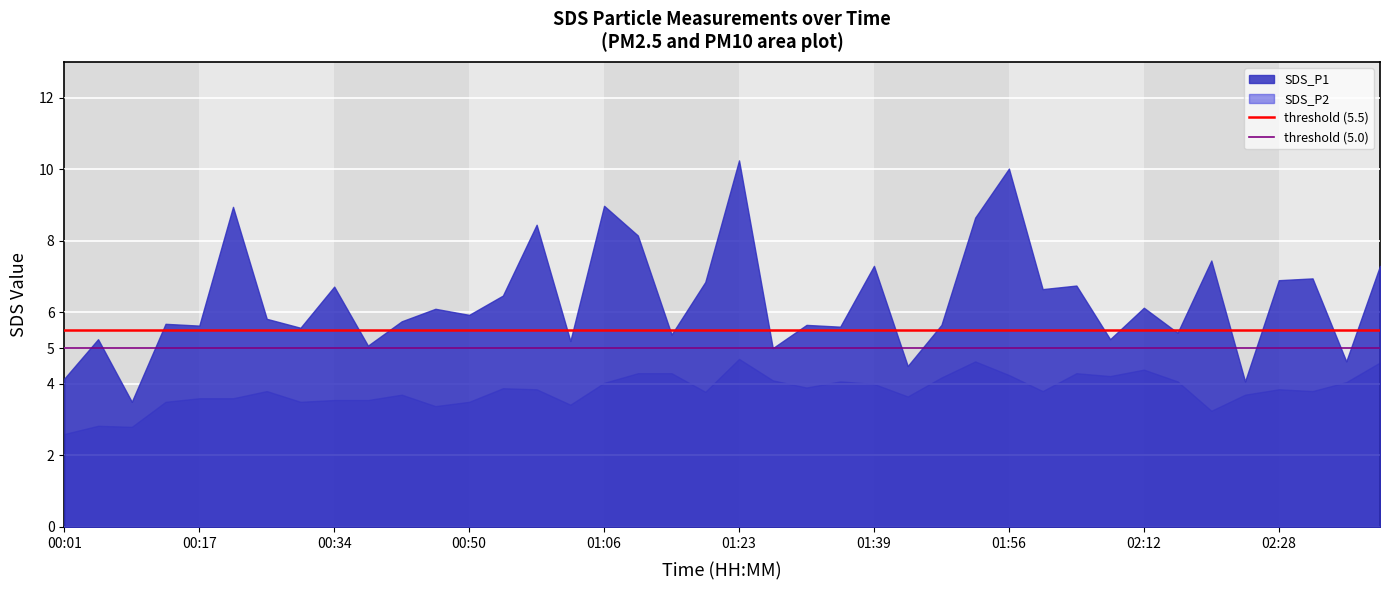

What is the difference between the highest and lowest values at 00:17?

2.0